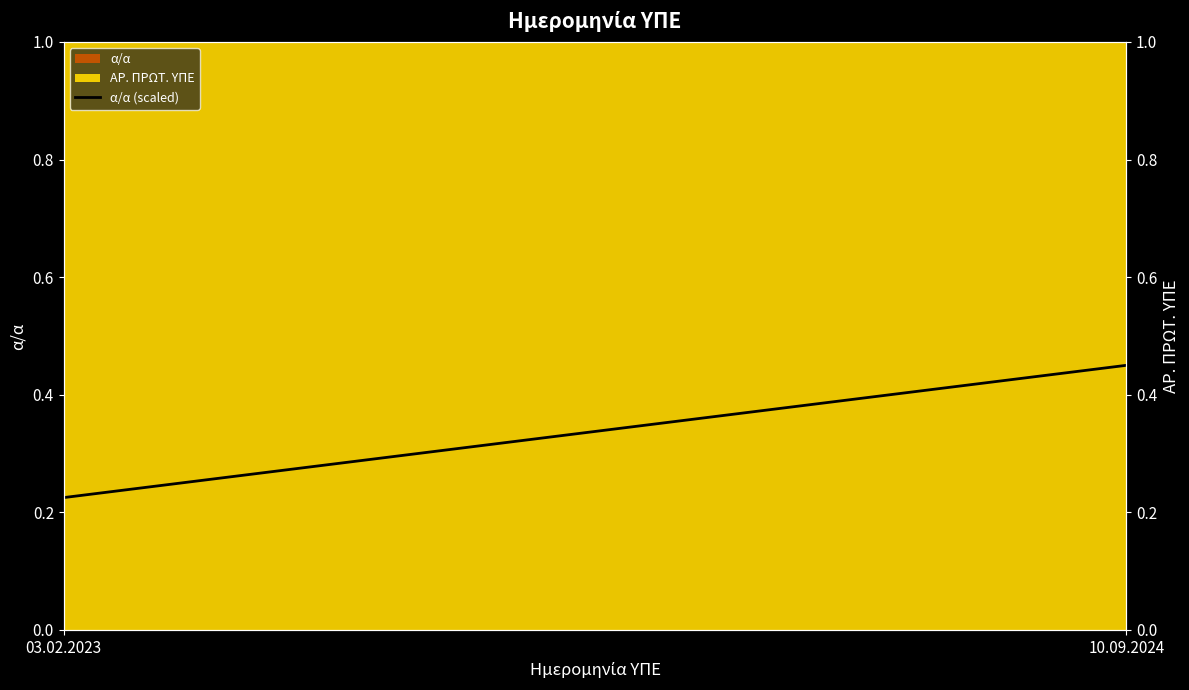

Reading left to right, what are all the values shown in this chart?

0.2	0.5